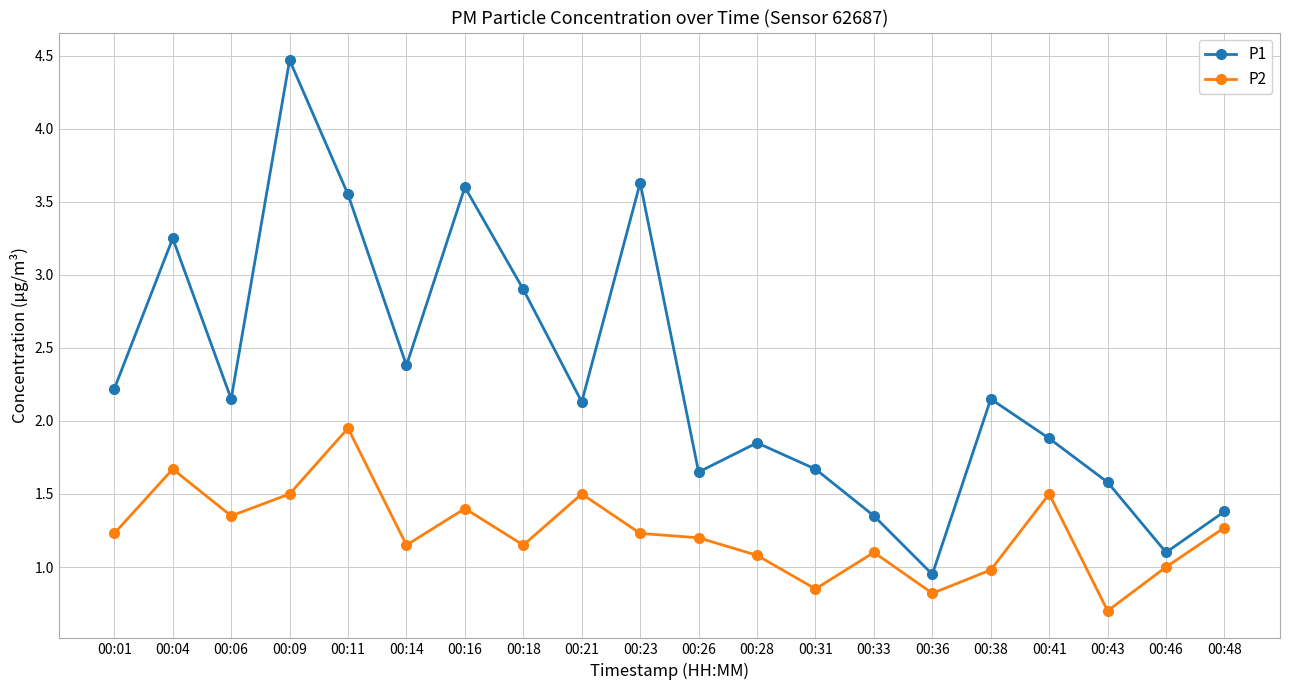

What is the sum of all P1 values?

45.8